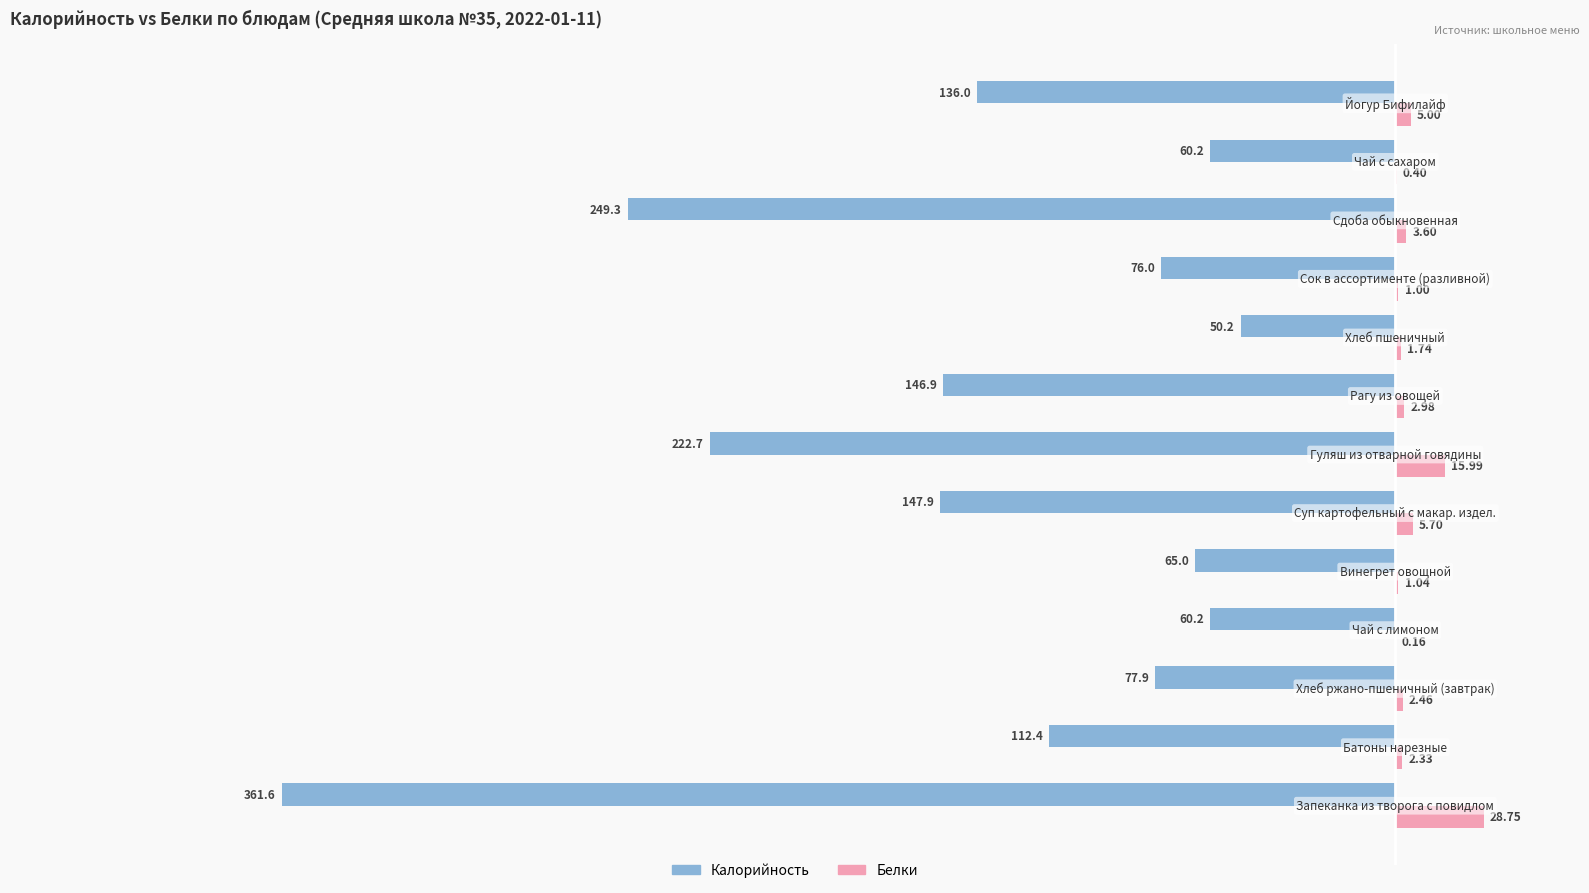

What is the sum of all Калорийность values?

-1766.3